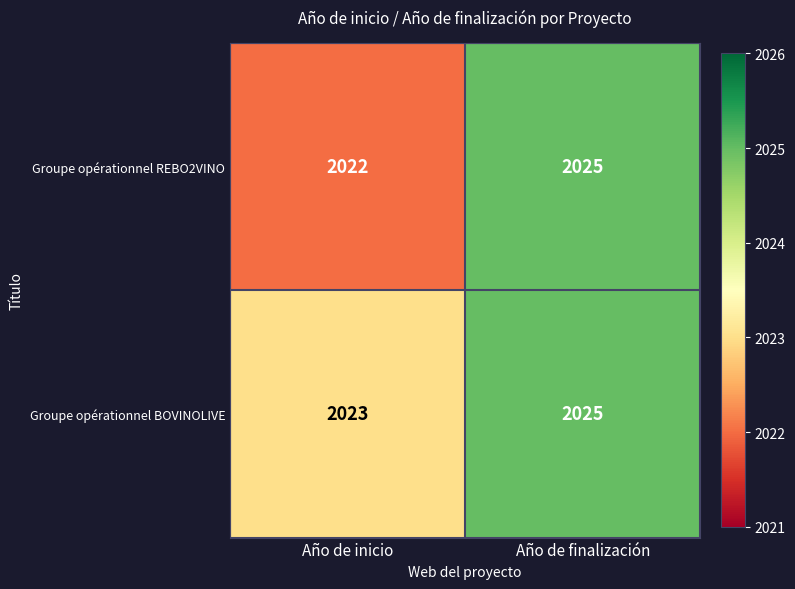

At which category is the sum across all series the highest?

Año de finalización